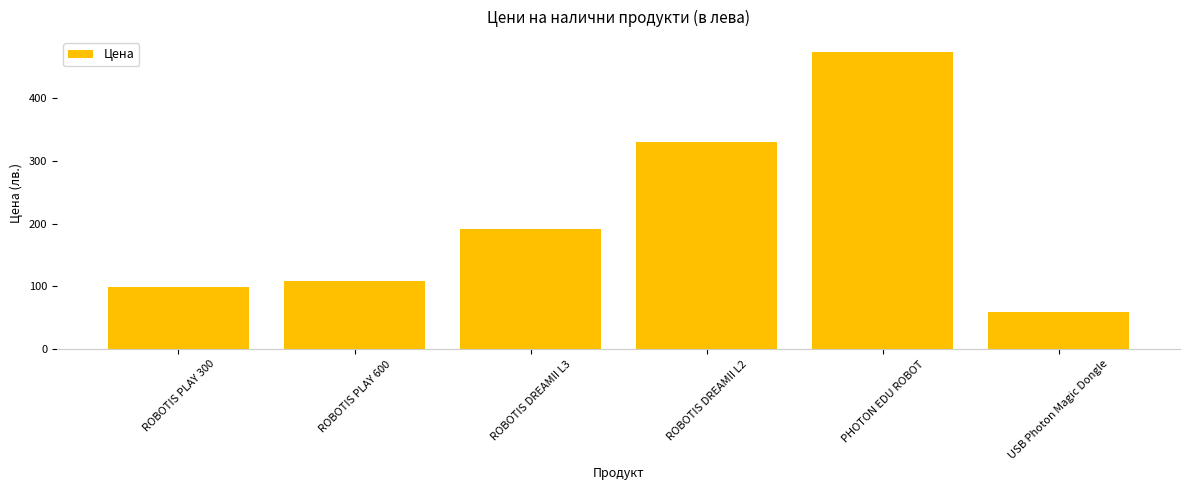

What is the label of the 3rd bar from the right?

ROBOTIS DREAMII L2